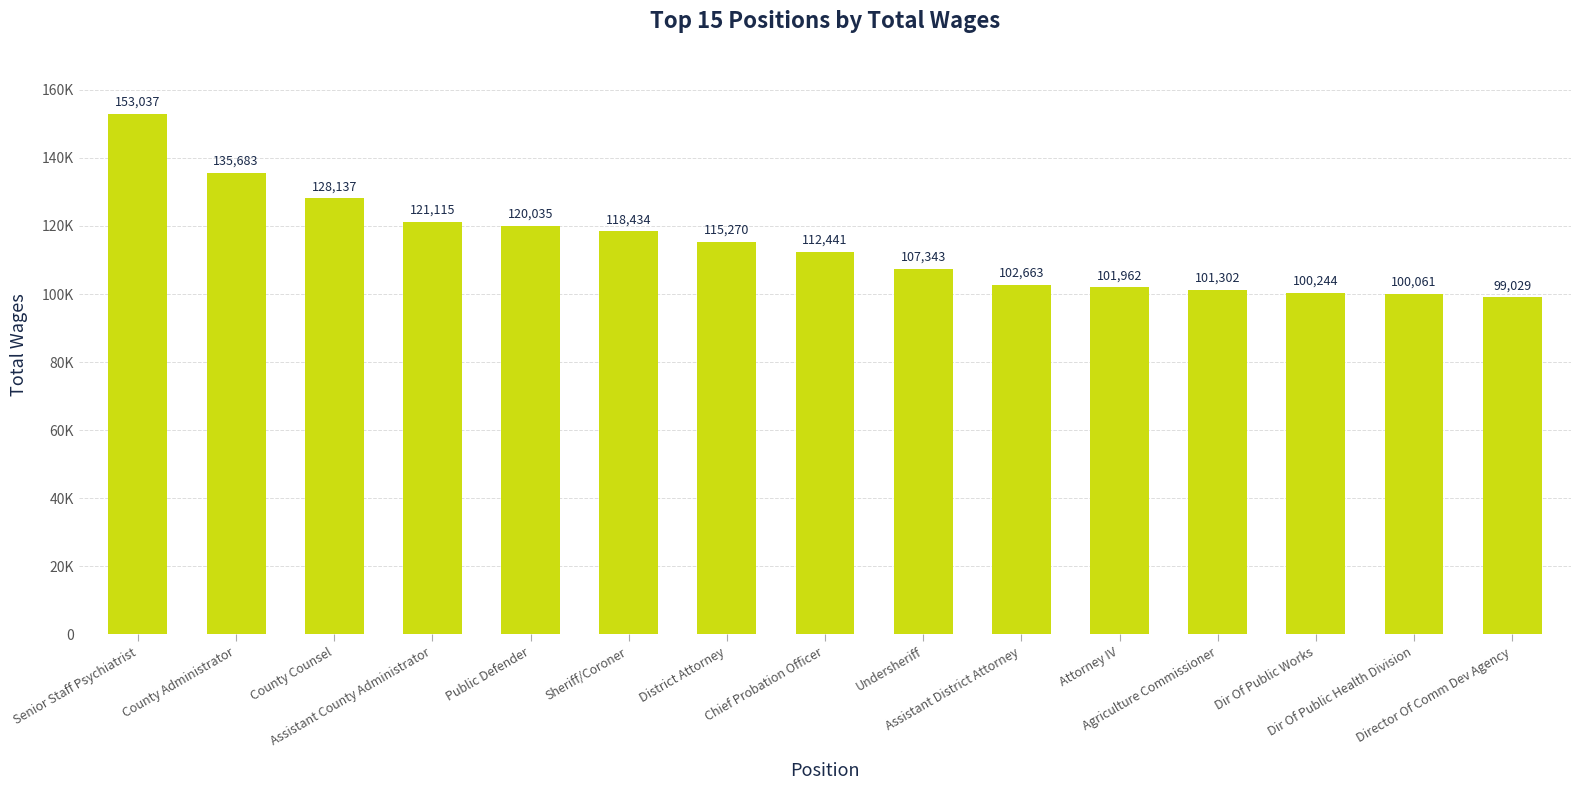

Between Sheriff/Coroner and Director Of Comm Dev Agency, which is larger?

Sheriff/Coroner